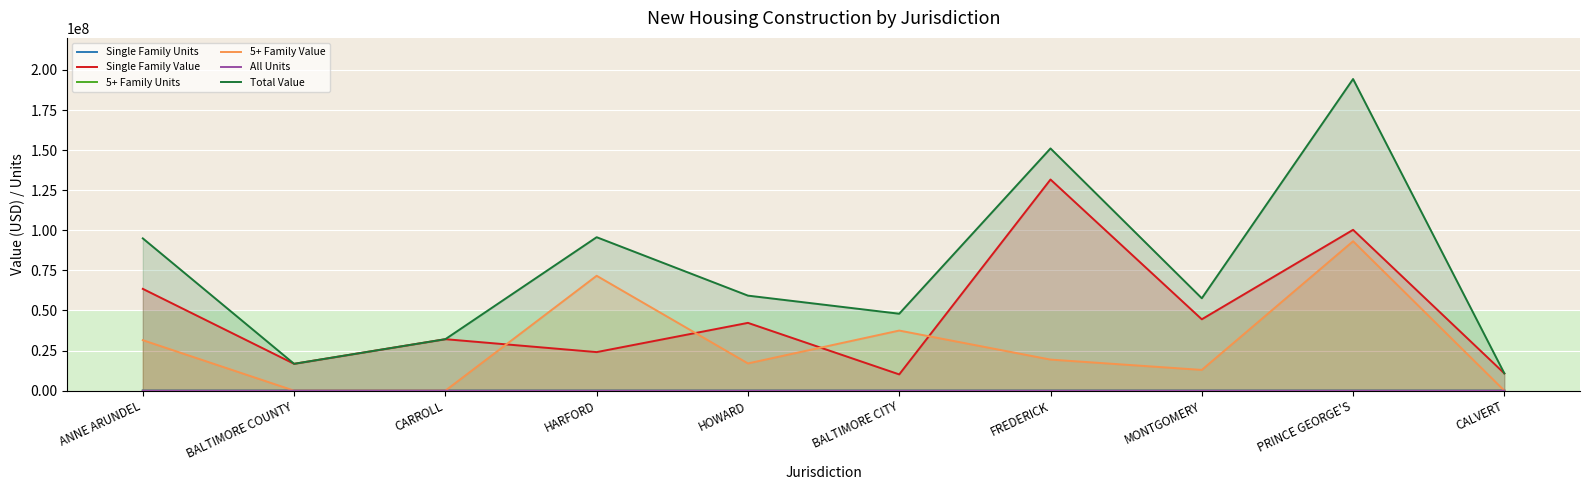

Which series has the widest spread of values?

Total Value